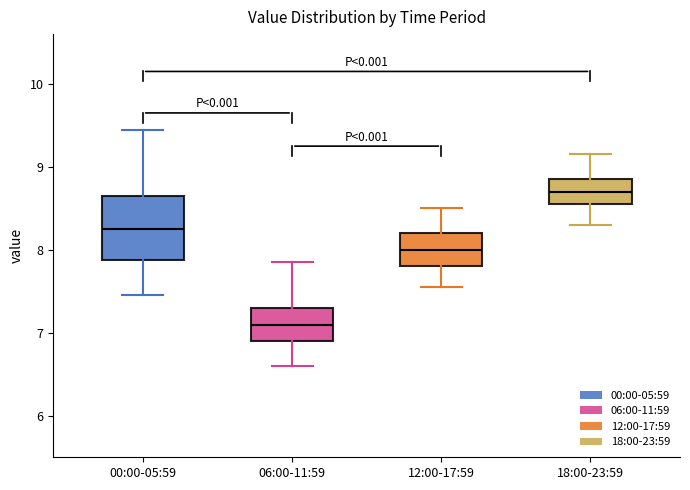

Where is the upper edge of the box for 00:00-05:59 on the y-axis? The values are not printed on the chart, so give them approximately, as read against the axis.

8.7